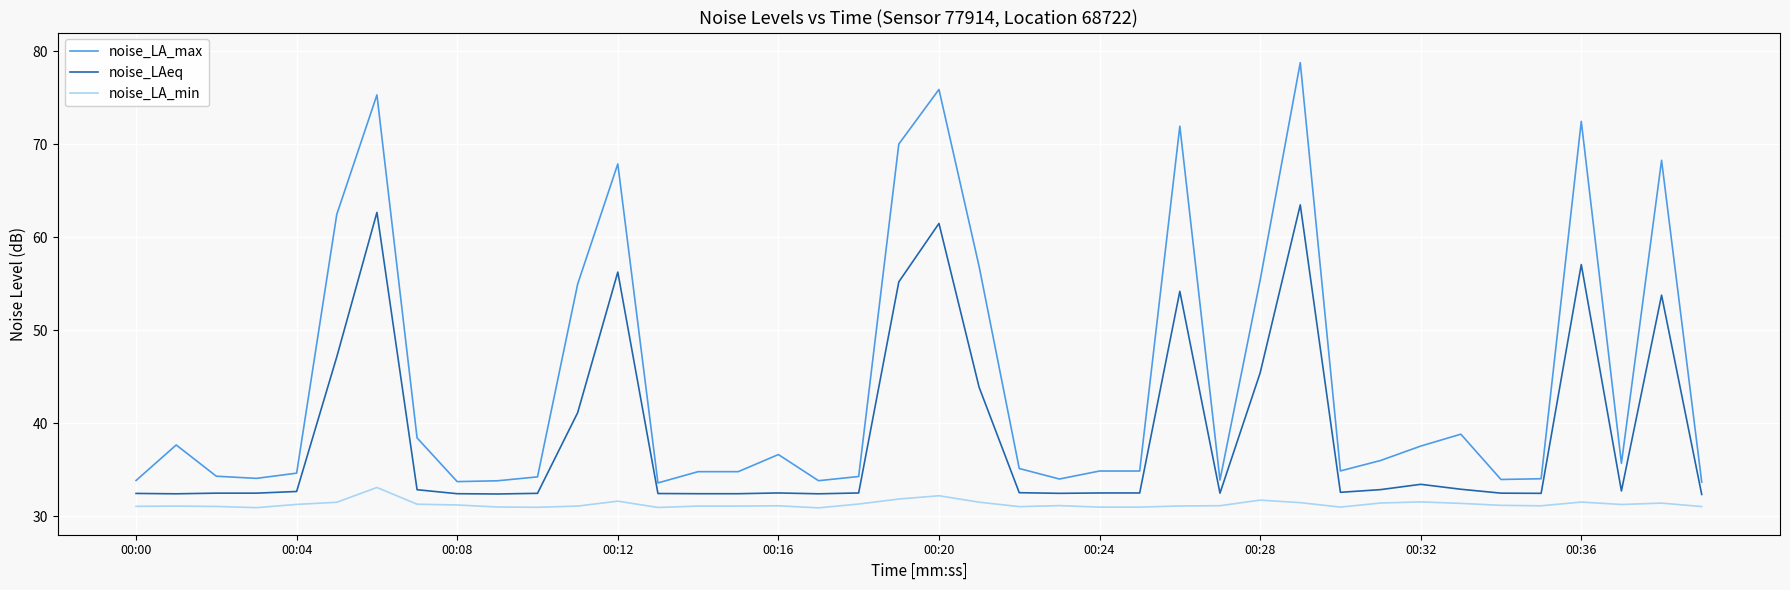

Which series has the largest total across all categories?

noise_LA_max